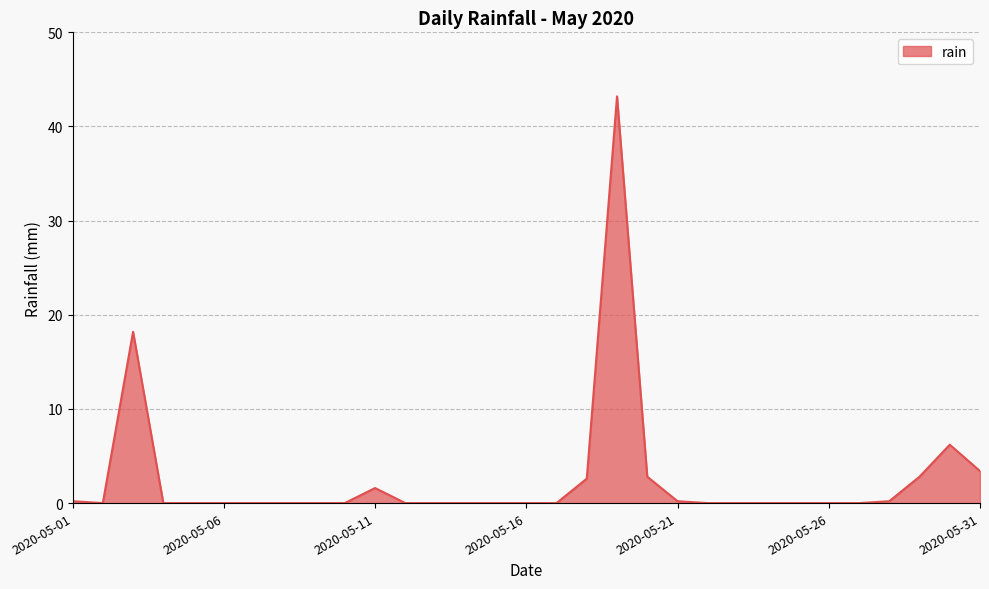

Does the chart have visible grid lines?

Yes